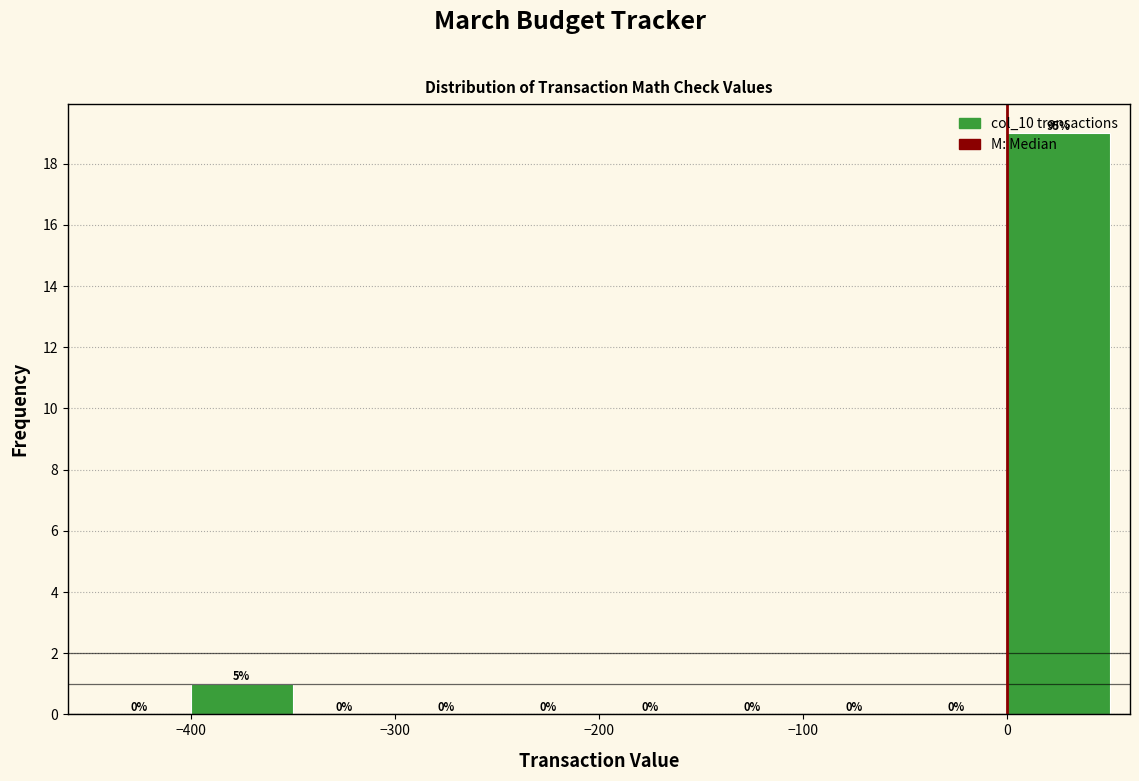

Which range on the x-axis has the tallest bar?

0 to 50